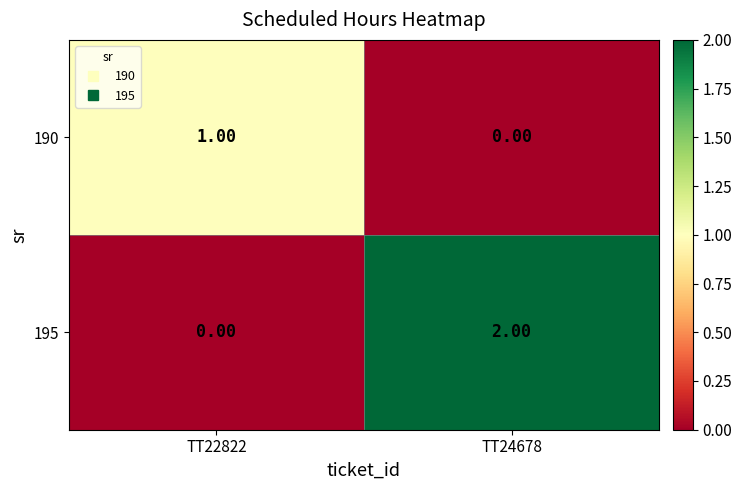

Is the value of 195 at TT22822 greater than the value of 190 at TT22822?

No